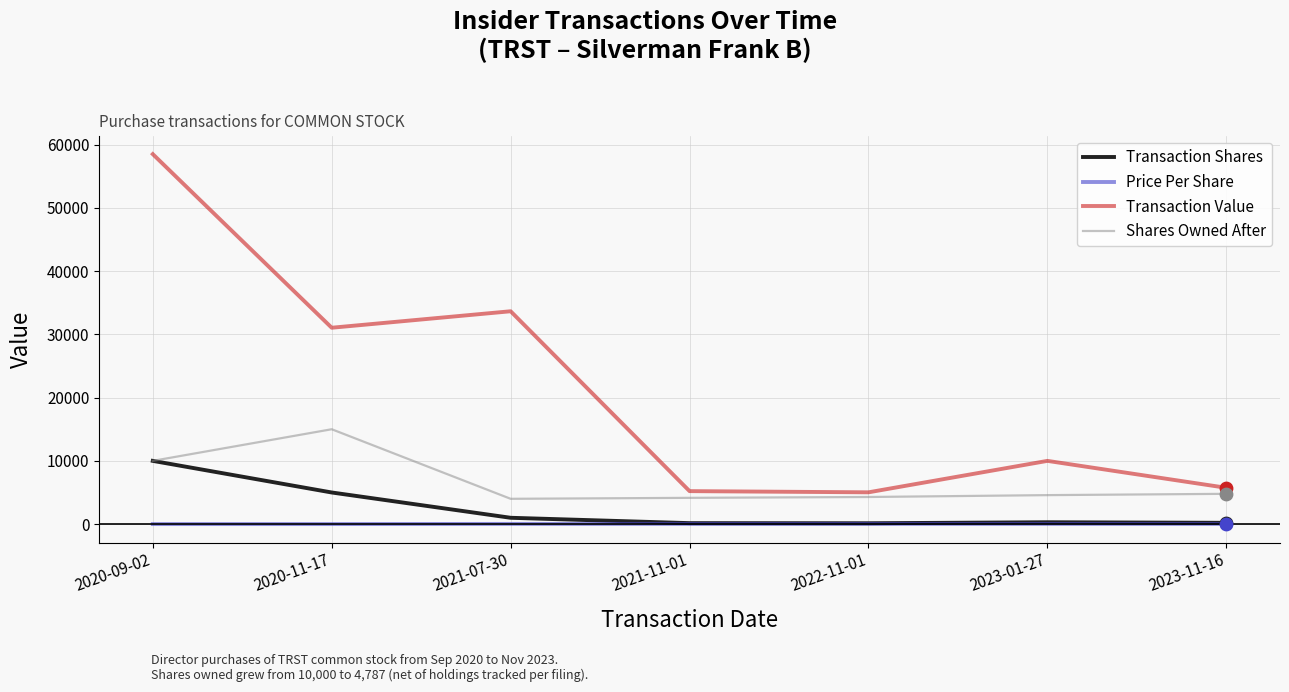

Which series has the widest spread of values?

Transaction Value